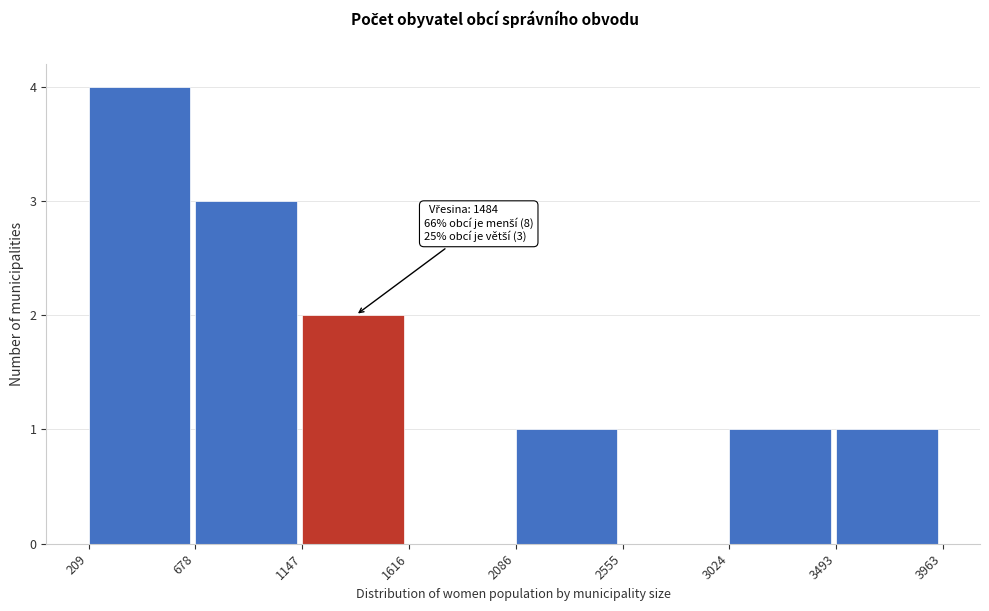

Over which range of the x-axis is the bar tallest?

209 to 678